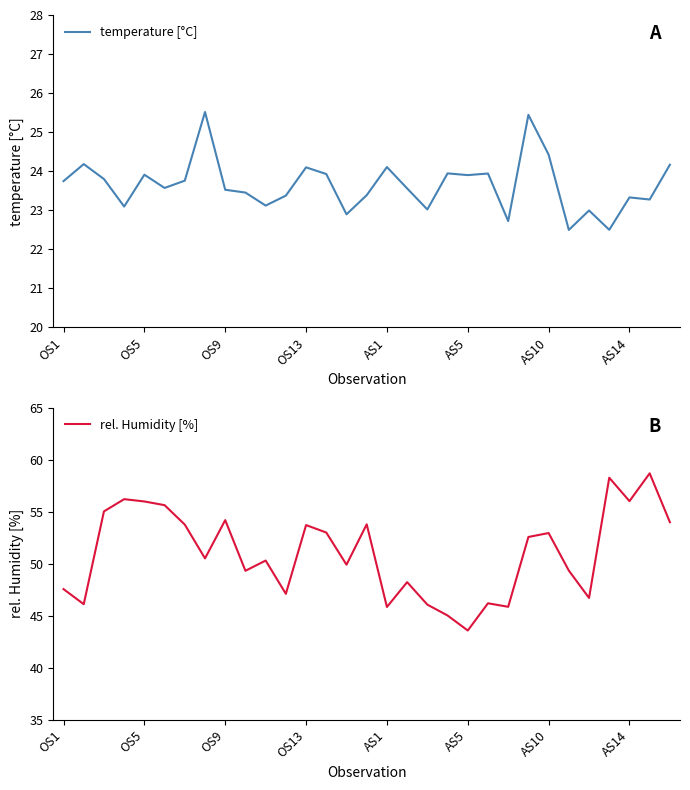

The value of temperature [°C] at AS10 is 24.4. True or false?

True